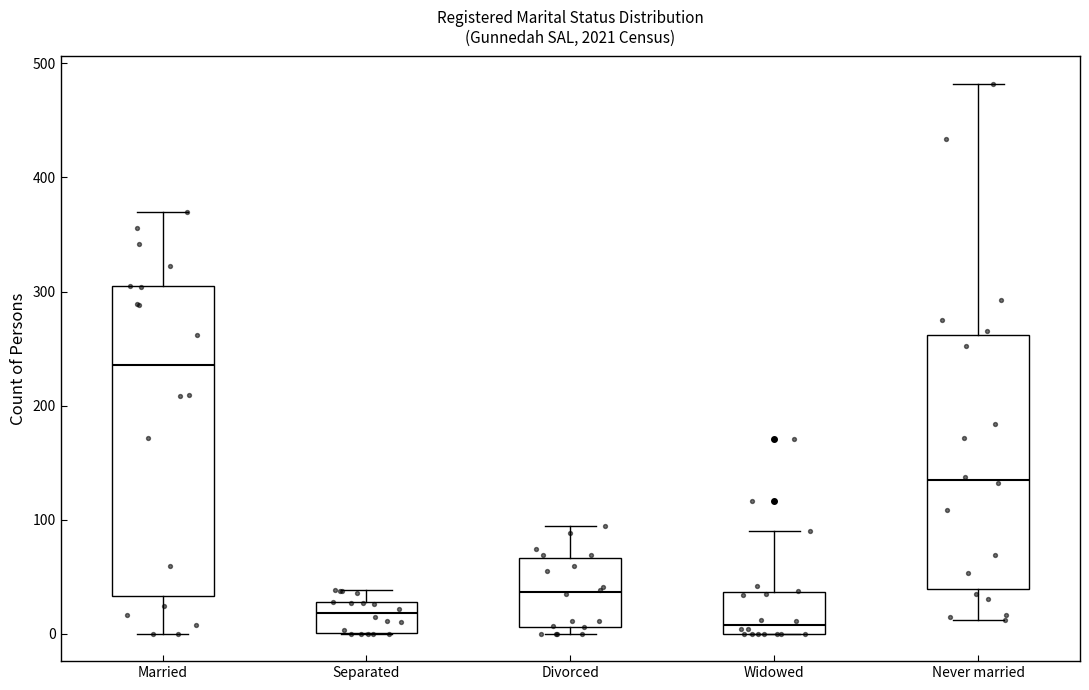

Where does the median line of the box for Divorced sit on the y-axis? The values are not printed on the chart, so give them approximately, as read against the axis.

40